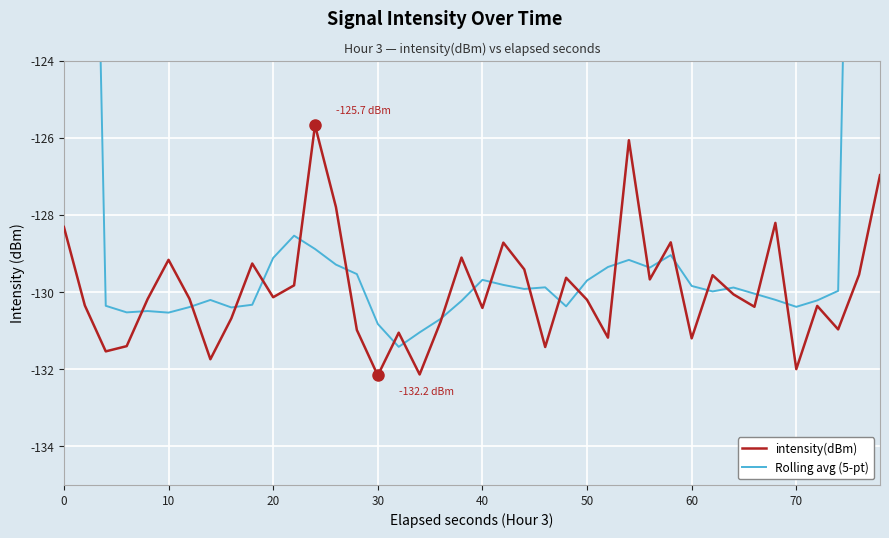

What is the value of the intensity(dBm) point at the 29th from the left?

-129.7